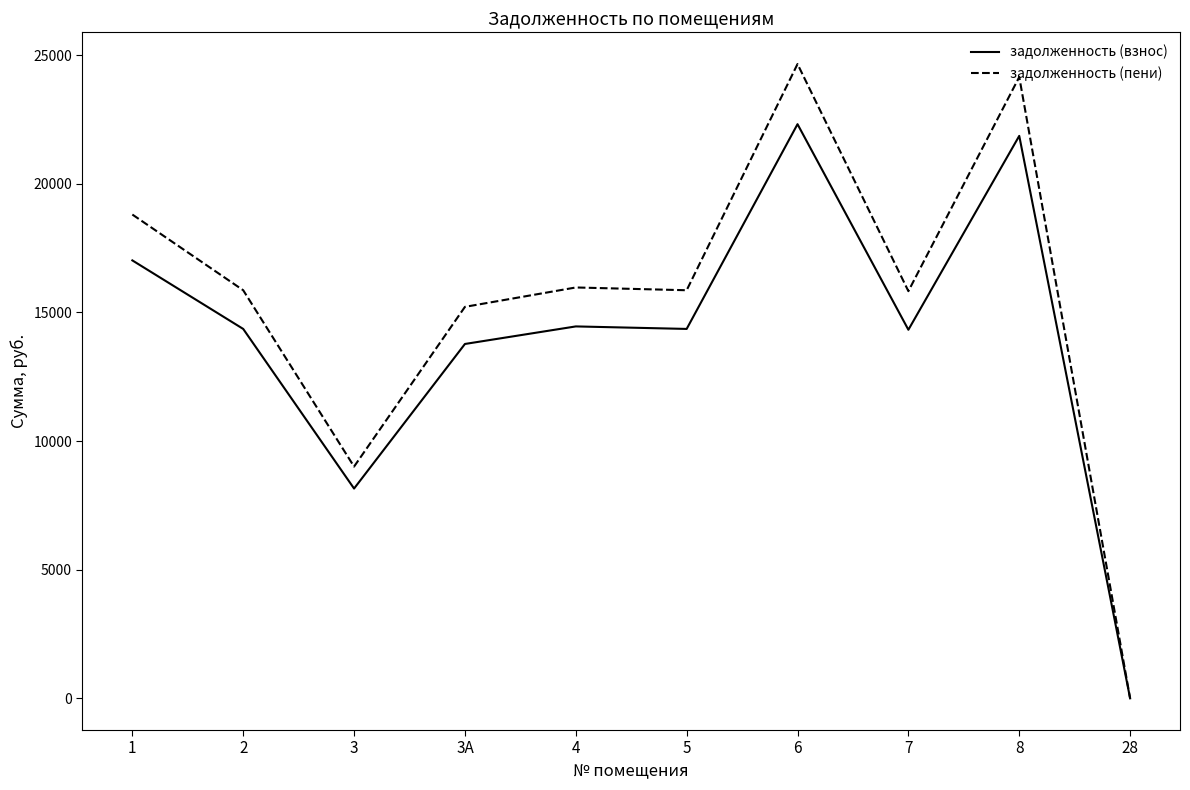

What position from the right is 5?

5